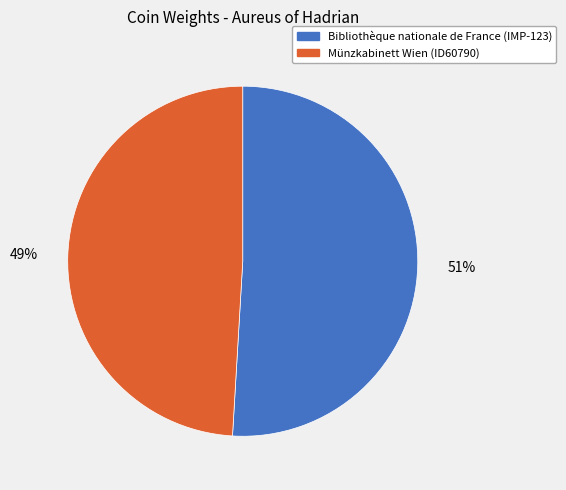

How many segments does this pie chart have?

2